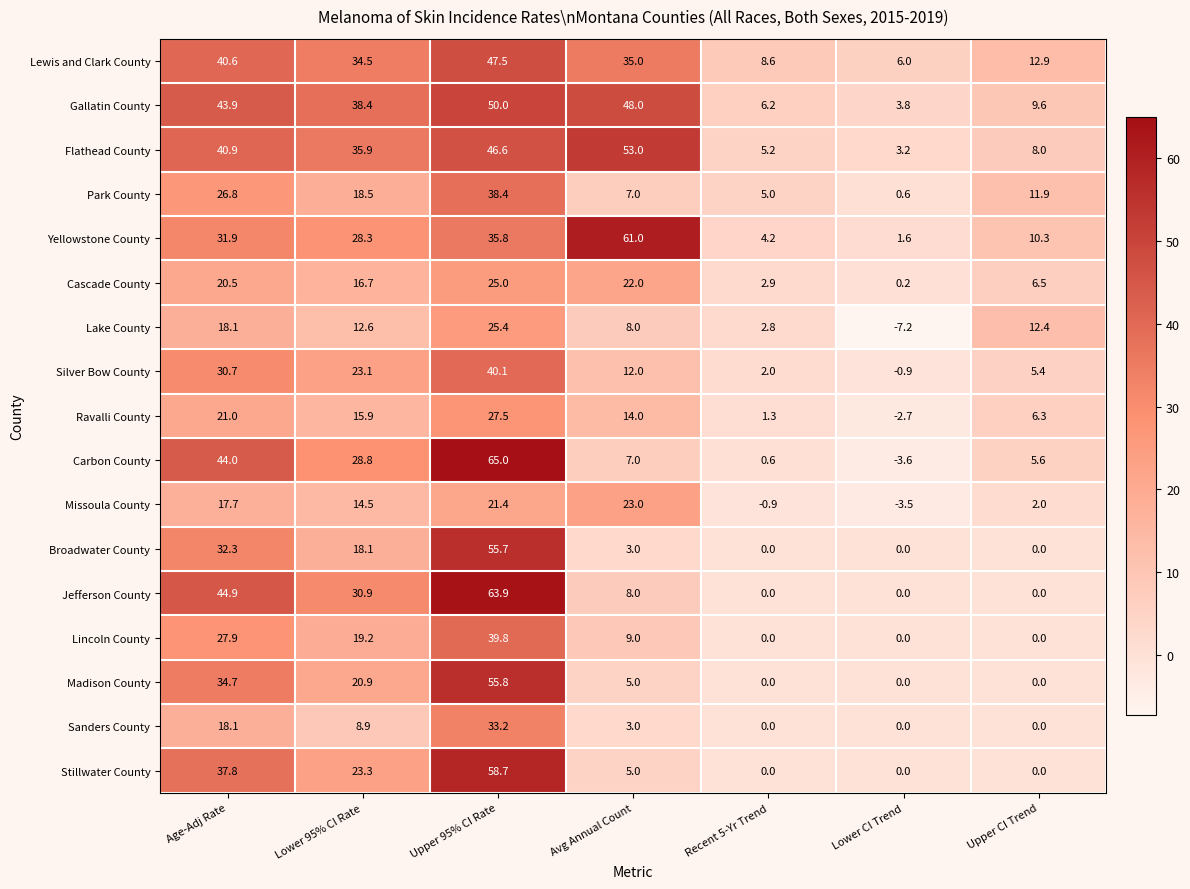

True or false: Lincoln County has a value of 19.2 at Lower 95% CI Rate.

True